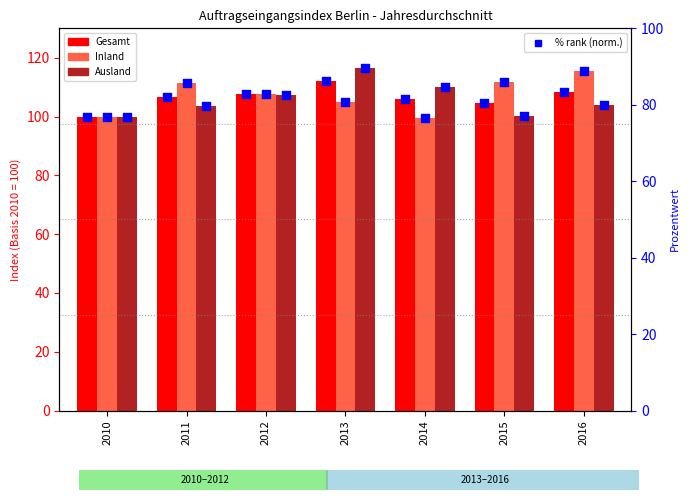

What are all the series names shown in the legend?

Gesamt, Inland, Ausland, Gesamt %, Inland %, Ausland %